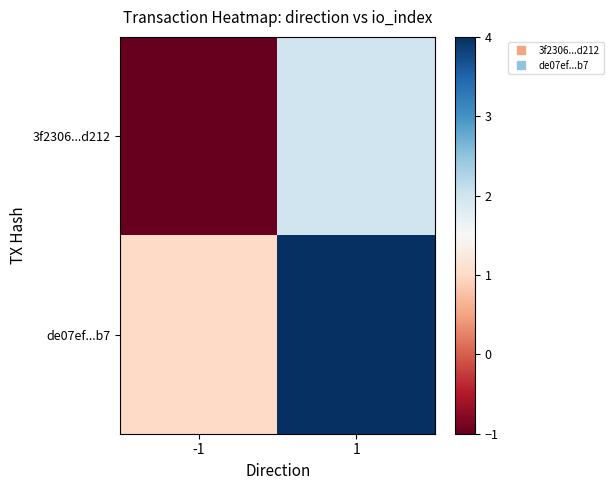

What is the smallest value displayed?

-1